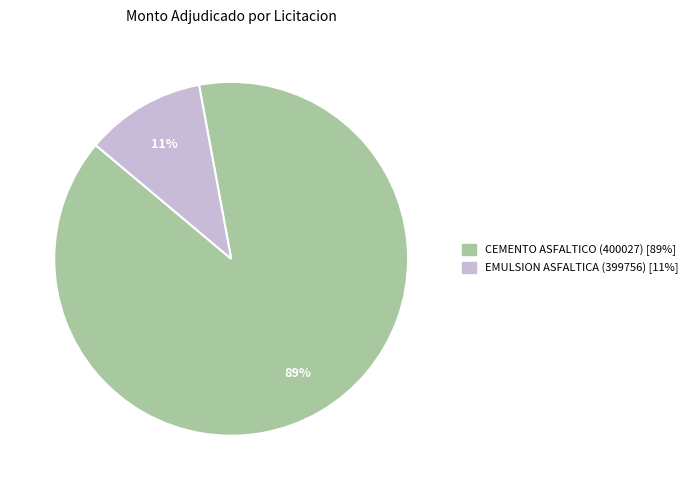

Does any single category account for the majority?

Yes